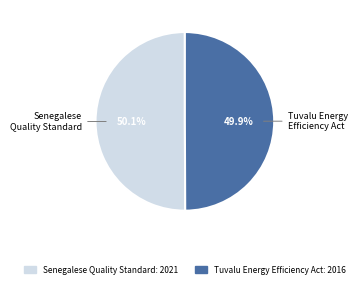

Is there a majority slice in this chart?

Yes